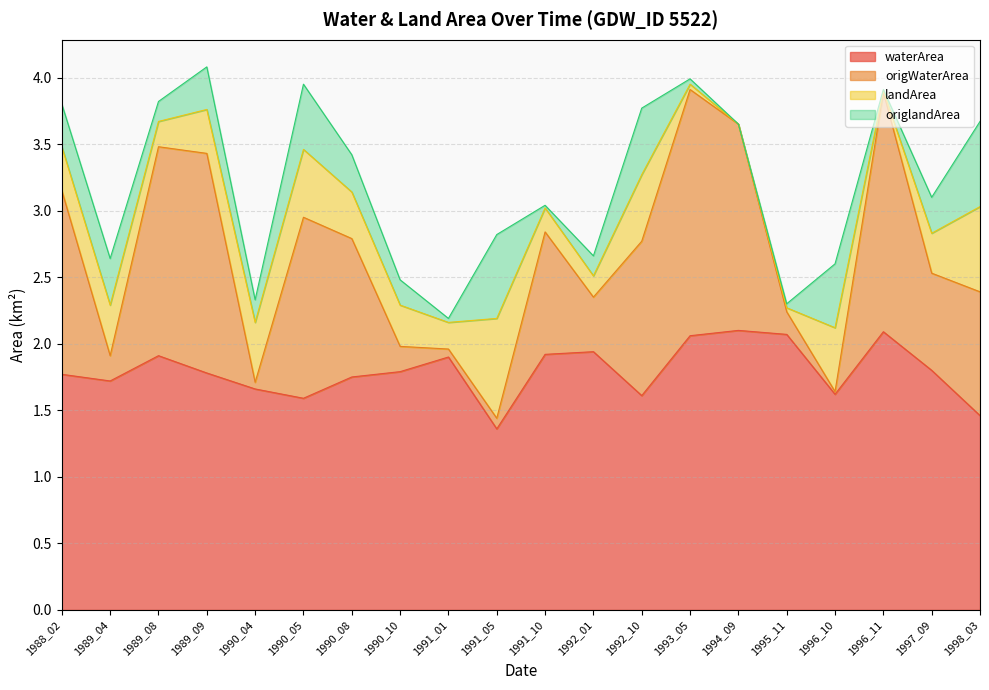

At which label does waterArea reach its peak?

1994_09